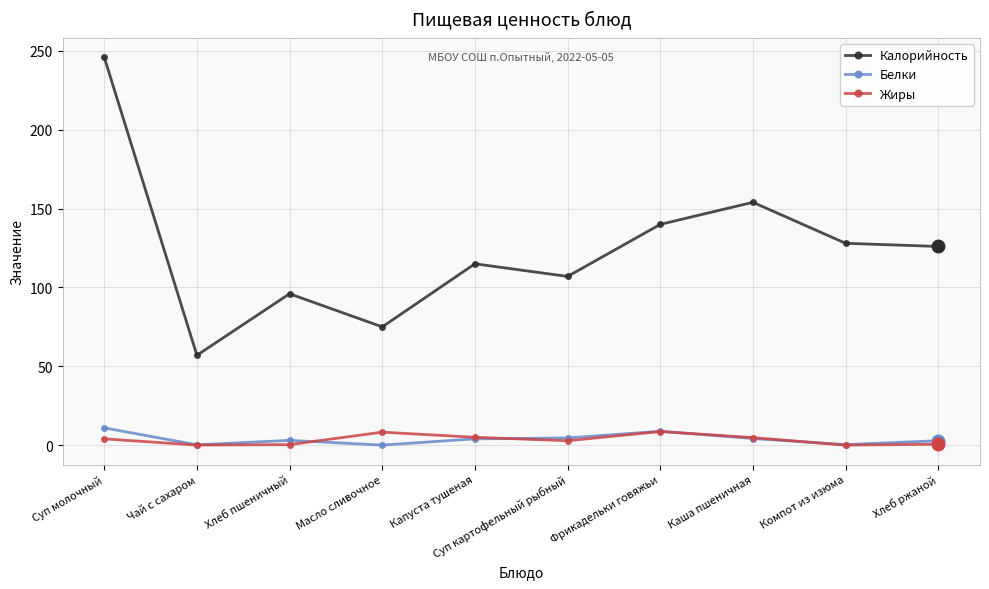

At which category does Калорийность reach its first local peak?

Хлеб пшеничный